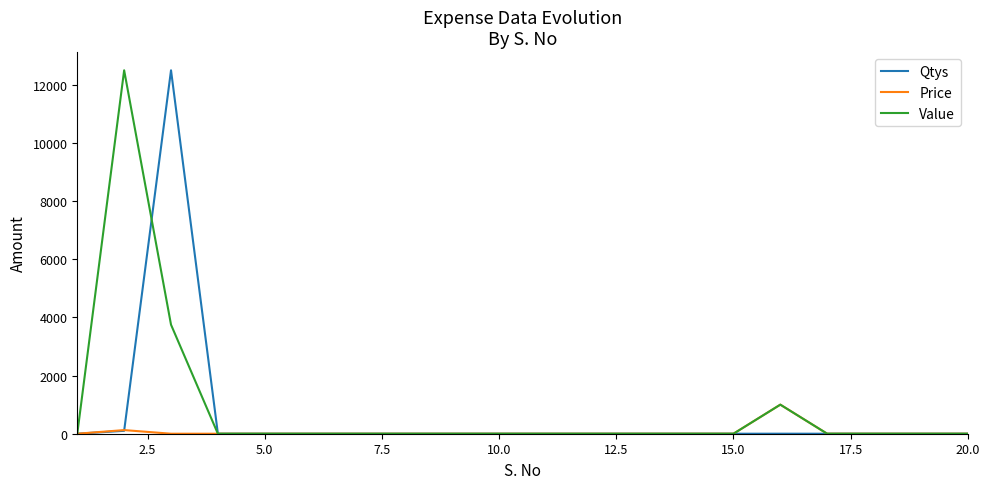

How many lines are shown in the chart?

3